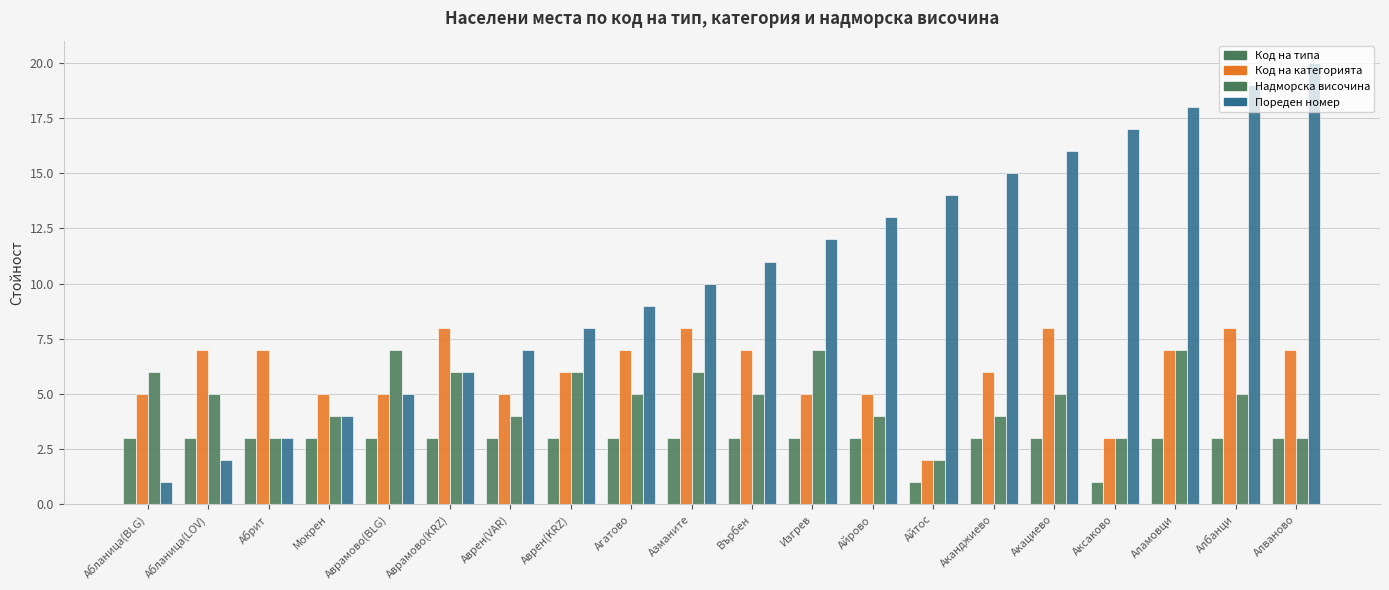

Which series has the widest spread of values?

Пореден номер